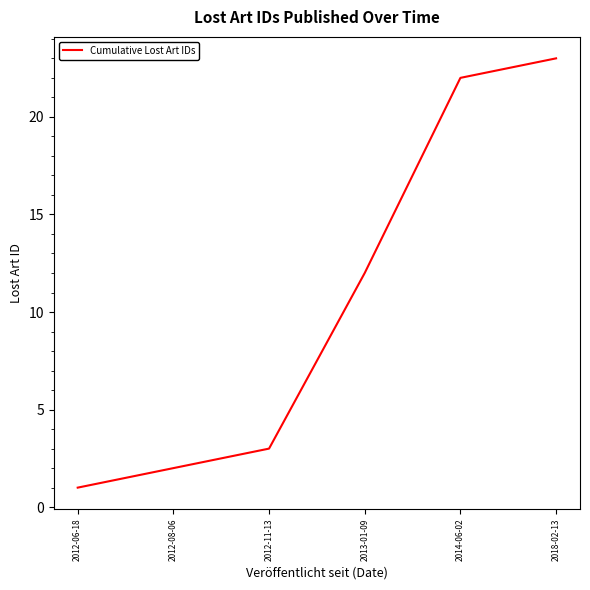

The value at 2014-06-02 is 35. True or false?

False